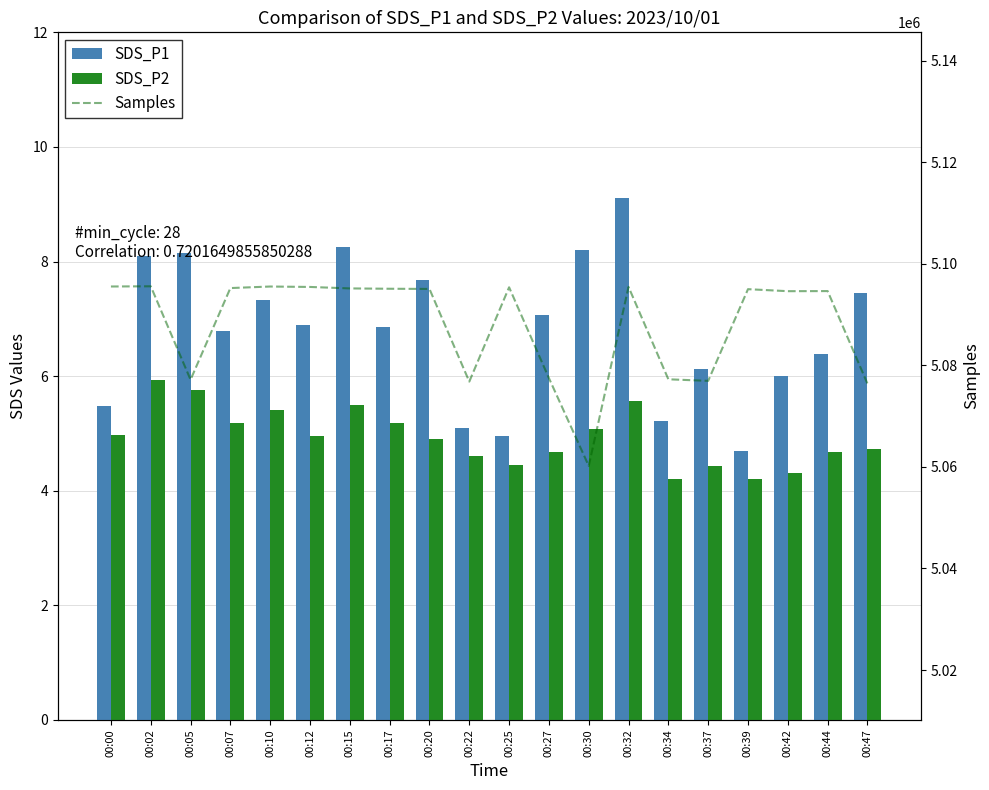

List the labels in order of SDS_P1 value, smallest first.

00:39, 00:25, 00:22, 00:34, 00:00, 00:42, 00:37, 00:44, 00:07, 00:17, 00:12, 00:27, 00:10, 00:47, 00:20, 00:02, 00:05, 00:30, 00:15, 00:32